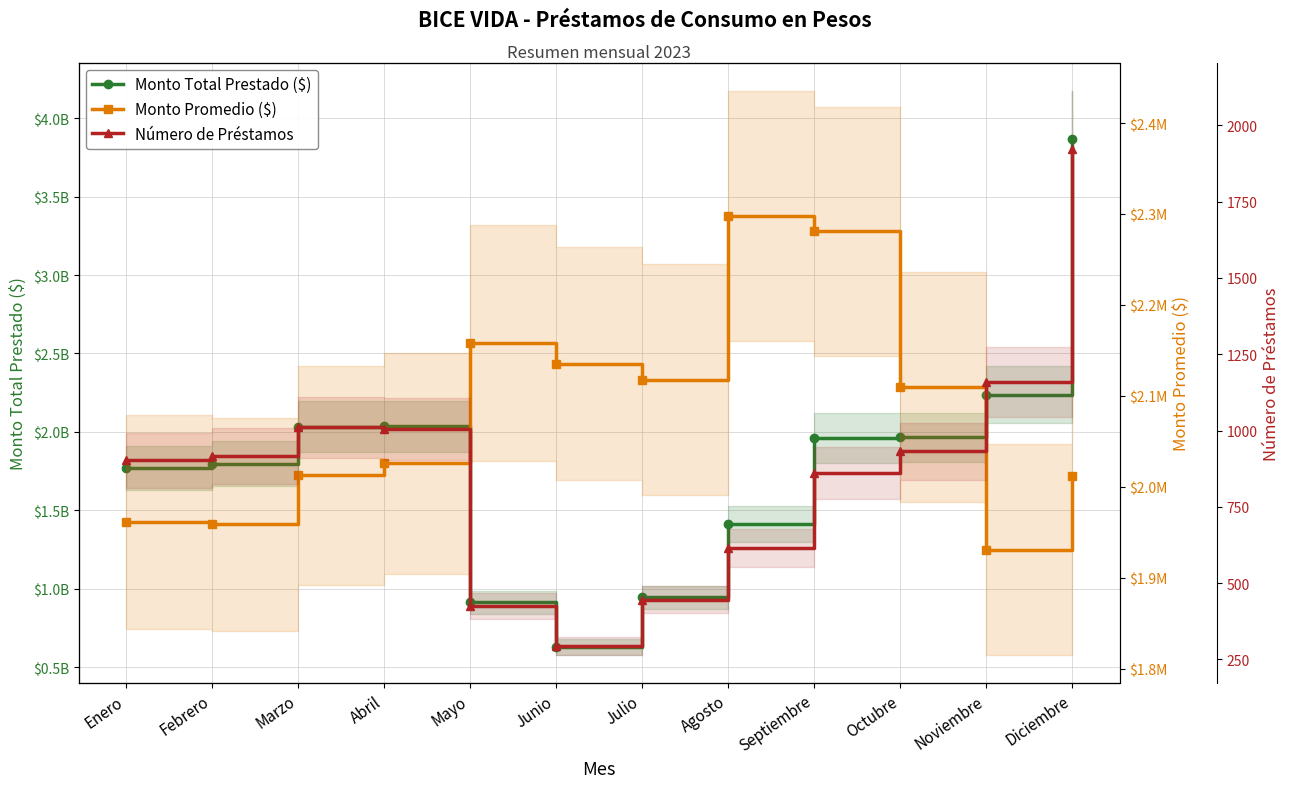

How many lines are shown in the chart?

3